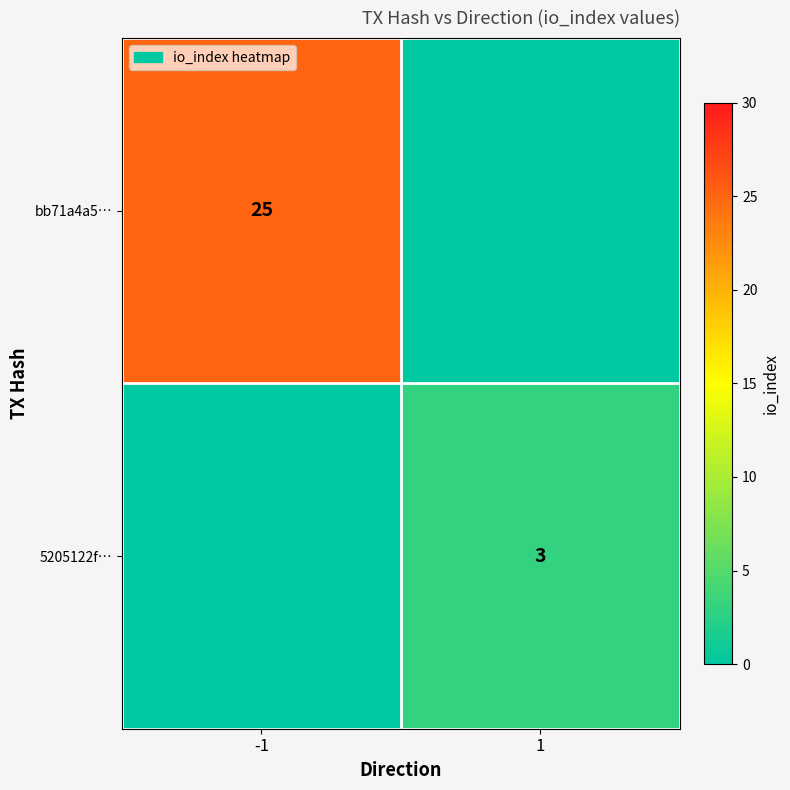

Is the value of bb71a4a5… at -1 greater than the value of 5205122f… at 1?

Yes